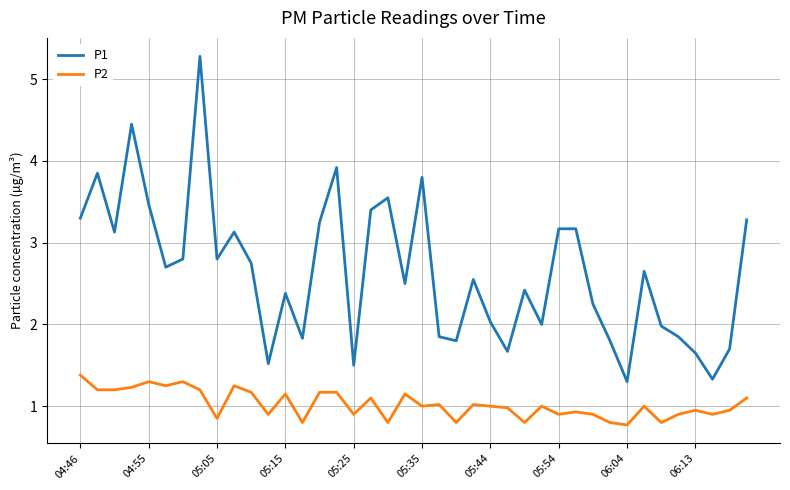

What is the highest value of the P1 series?

5.3